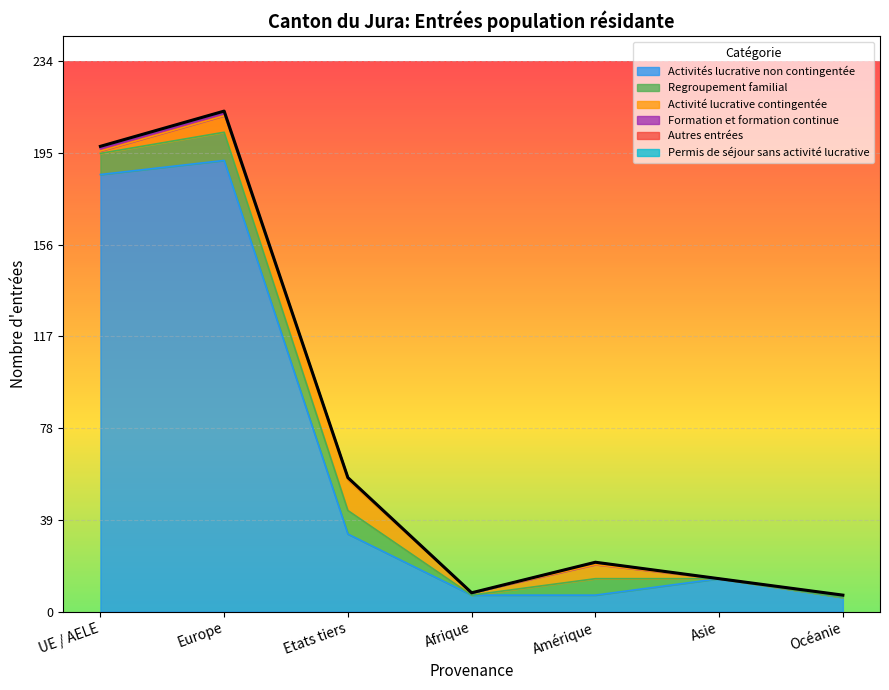

How many distinct data groups are displayed?

6